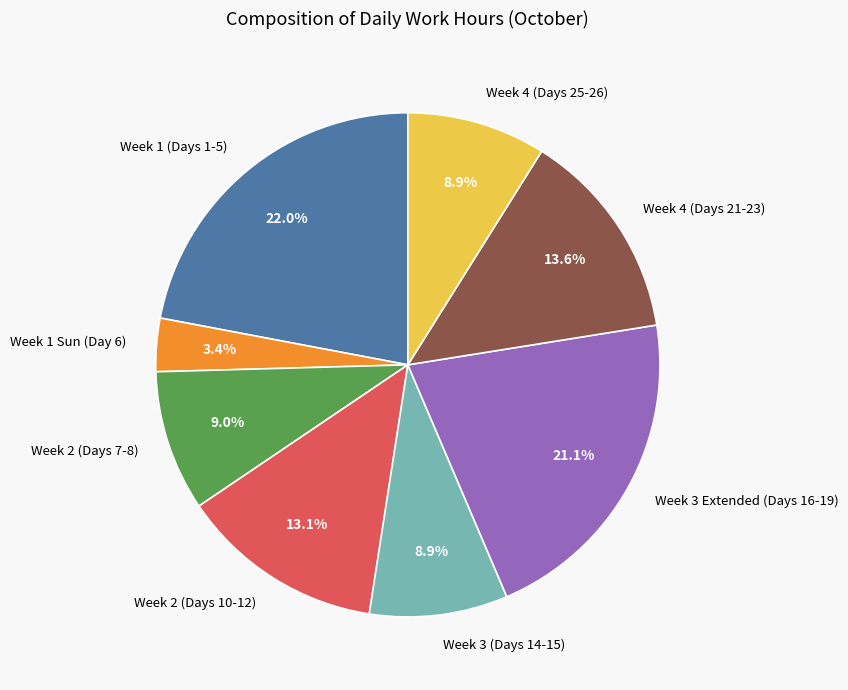

How many segments does this pie chart have?

8